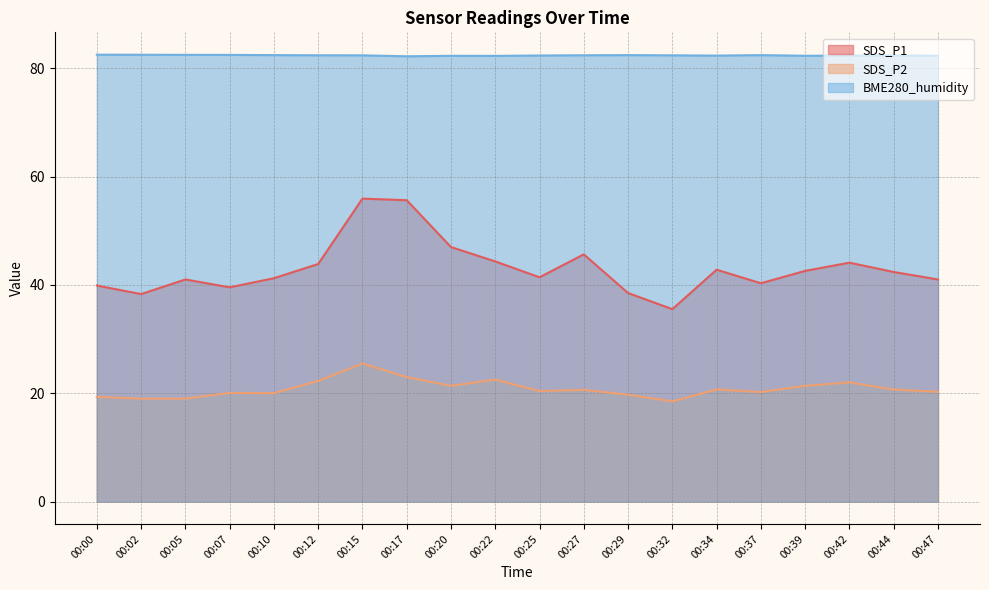

What is the sum of the BME280_humidity values at 00:29 and 00:32?

164.8